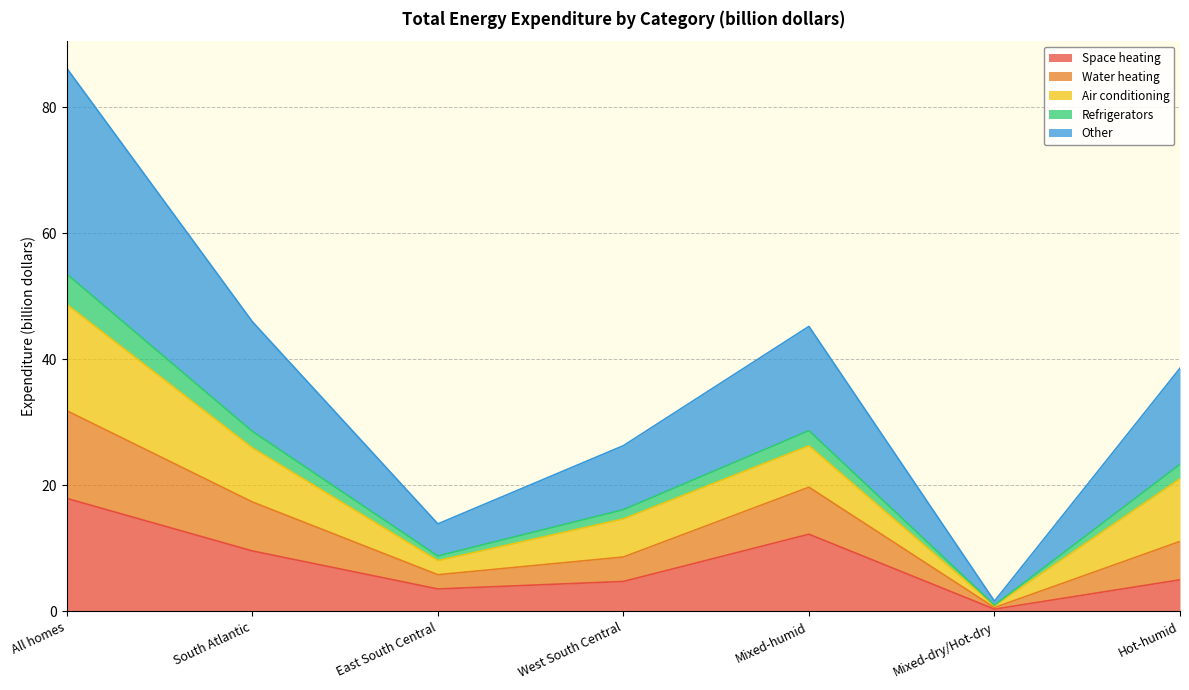

What is the label of the 1st point from the left?

All homes